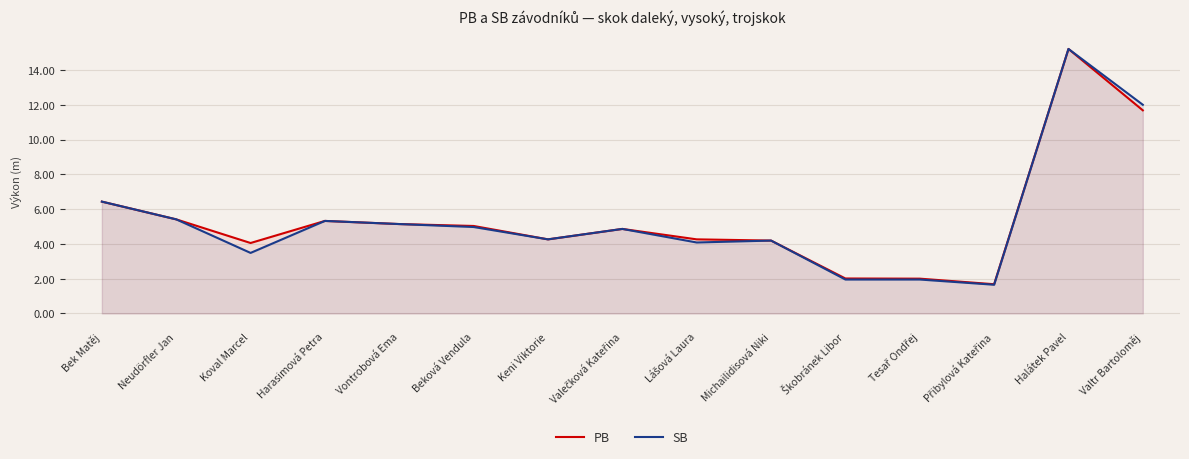

Between Přibylová Kateřina and Michailidisová Niki, which is larger?

Michailidisová Niki